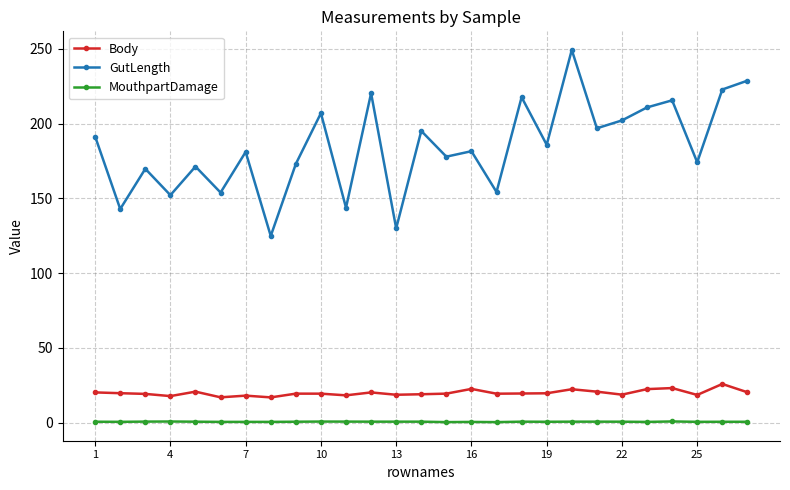

Which series has the widest spread of values?

GutLength